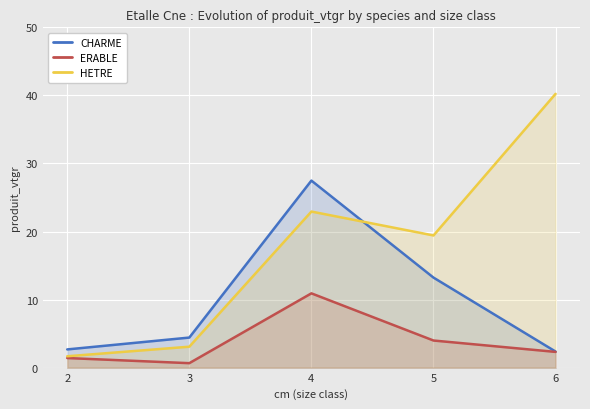

Read the HETRE value at 5.

19.4